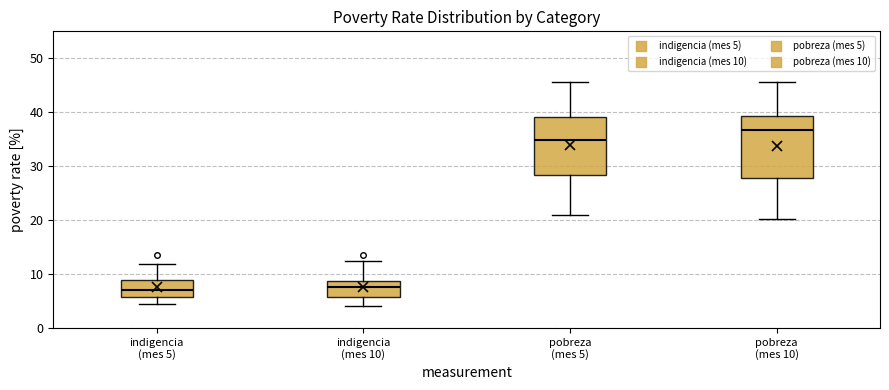

Reading left to right, read every box against the y-axis: the position of its median line, the range the box covers, and the ends of its whiskers. The values are not printed on the chart, so give them approximately, as read against the axis.

indigencia (mes 5): median 7, box 6 to 9, whiskers 5 to 12
indigencia (mes 10): median 8, box 6 to 9, whiskers 4 to 12
pobreza (mes 5): median 35, box 28 to 39, whiskers 21 to 46
pobreza (mes 10): median 37, box 28 to 39, whiskers 20 to 46